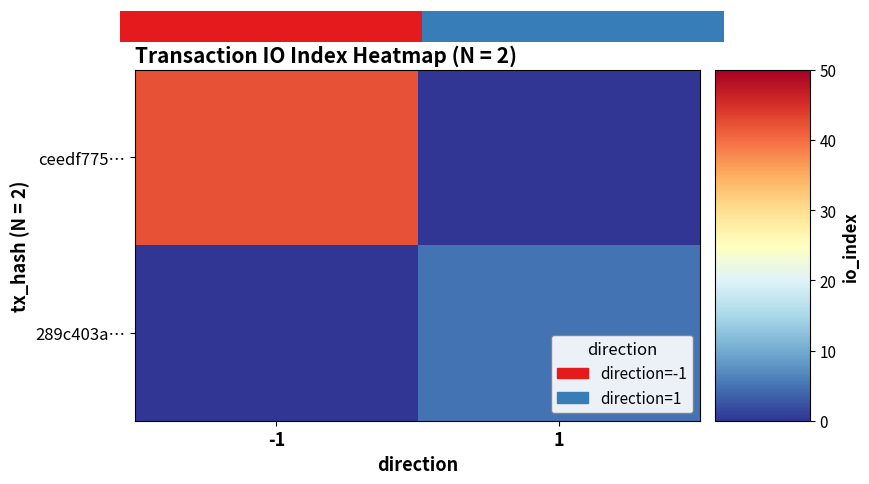

What is the sum of all 289c403a… values?

5